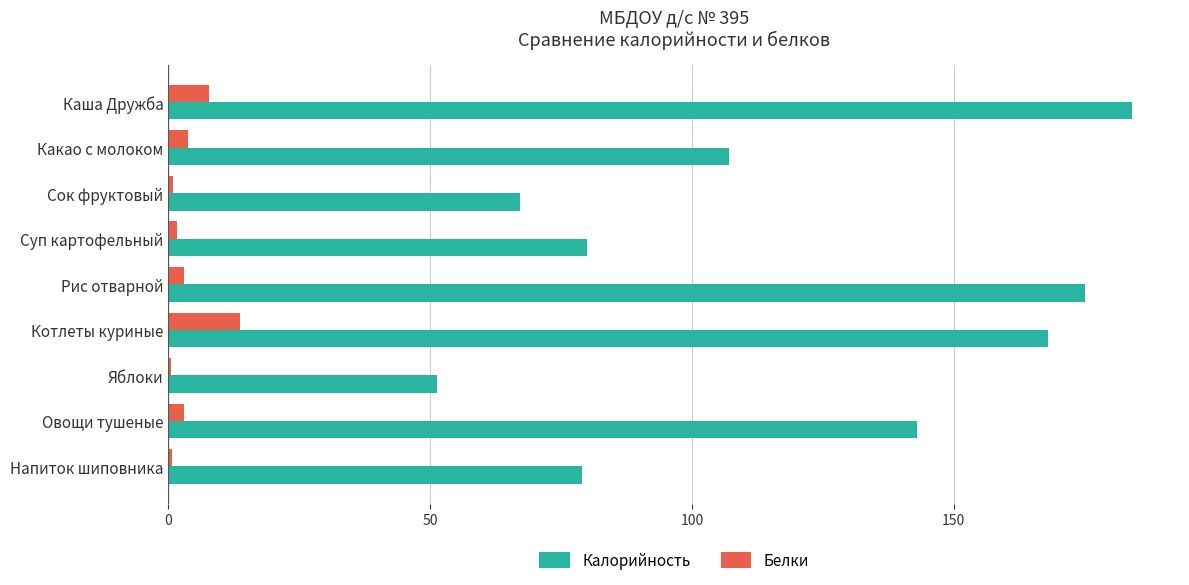

At which category is the sum across all series the highest?

Каша Дружба